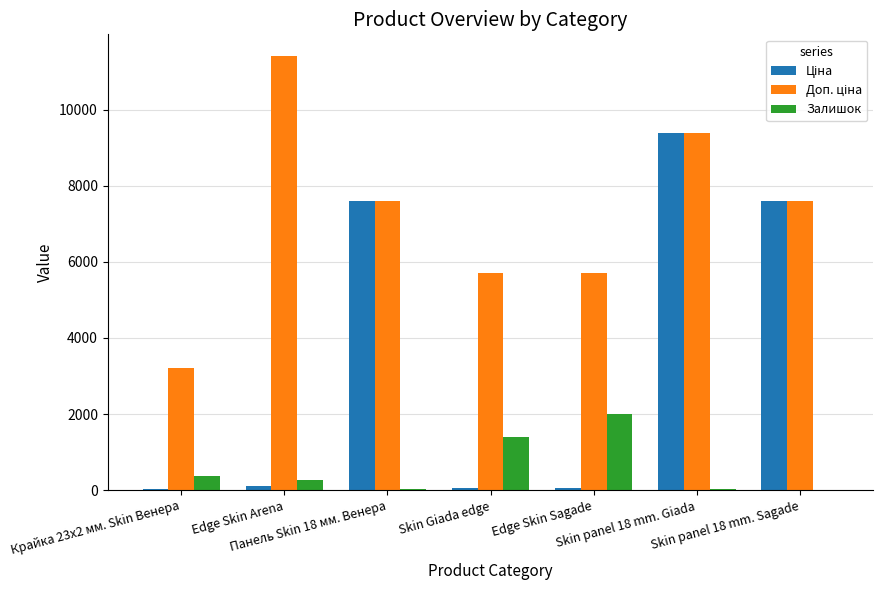

The Залишок series shows 744.6 at Skin Giada edge. True or false?

False